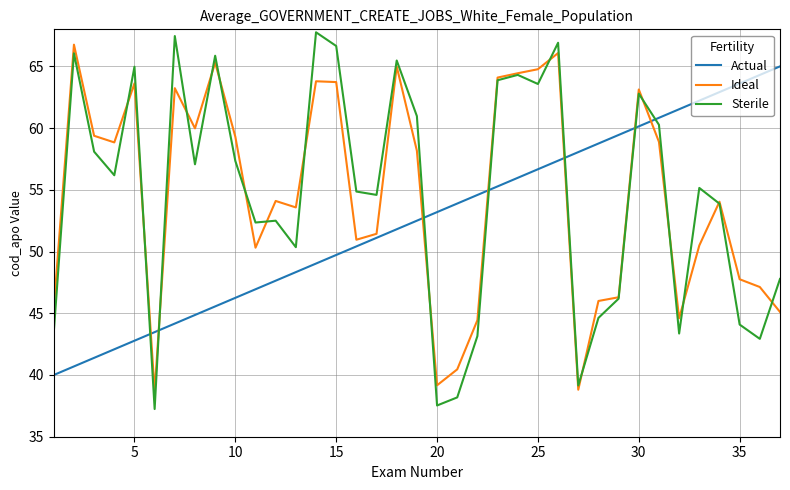

True or false: Actual has more than 1 points higher than both neighbors.

False